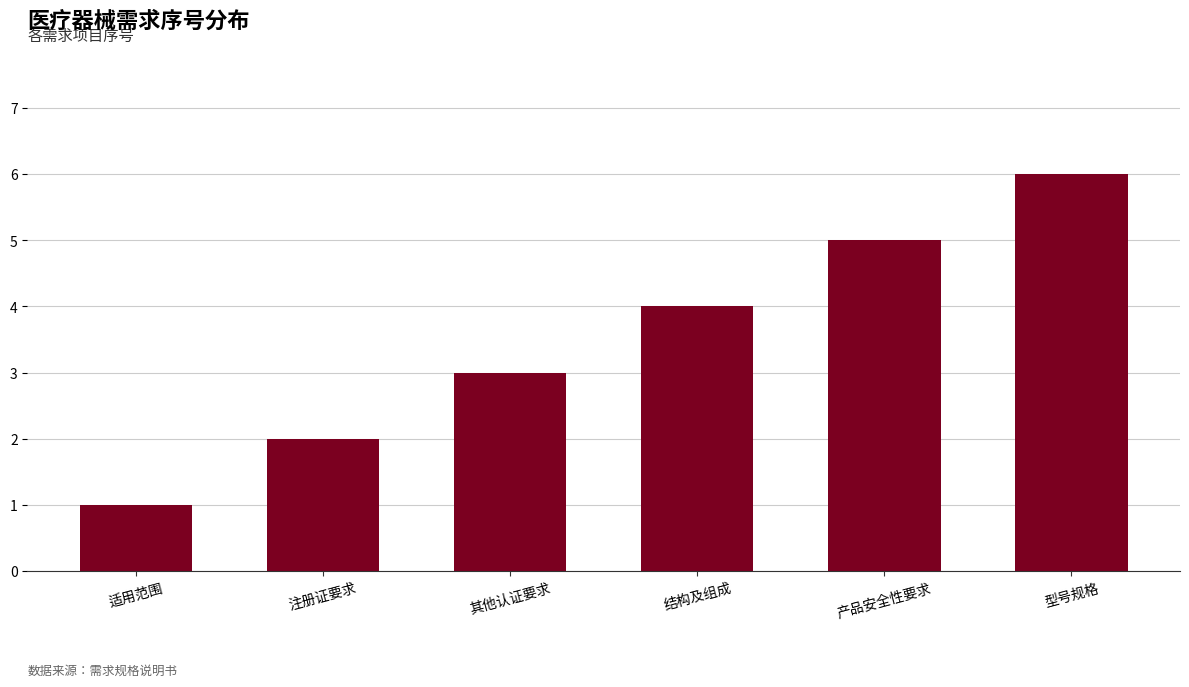

Which label corresponds to the largest value in the chart?

型号规格